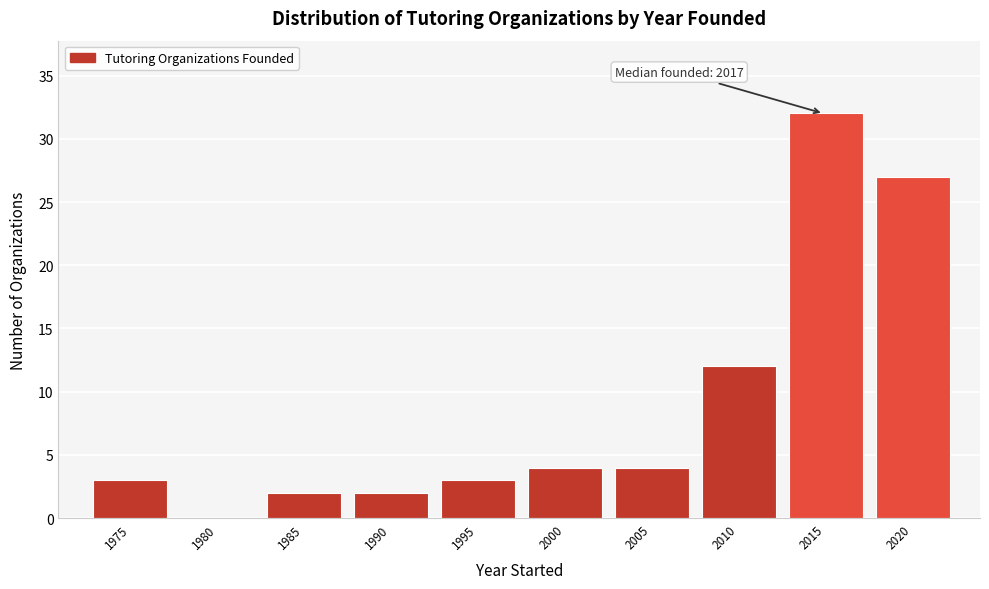

Reading left to right, what are all the values shown in this chart?

1975=3	1980=0	1985=2	1990=2	1995=3	2000=4	2005=4	2010=12	2015=32	2020=27